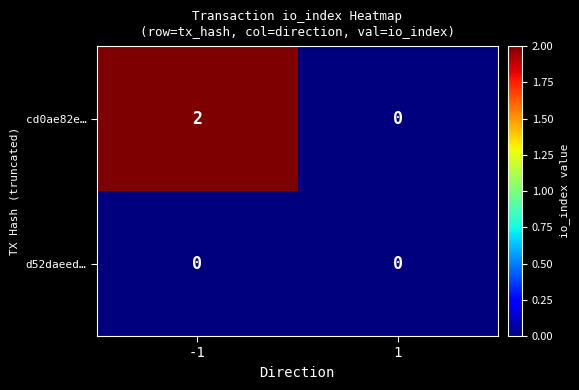

The value of cd0ae82e… at 1 is -1. True or false?

False